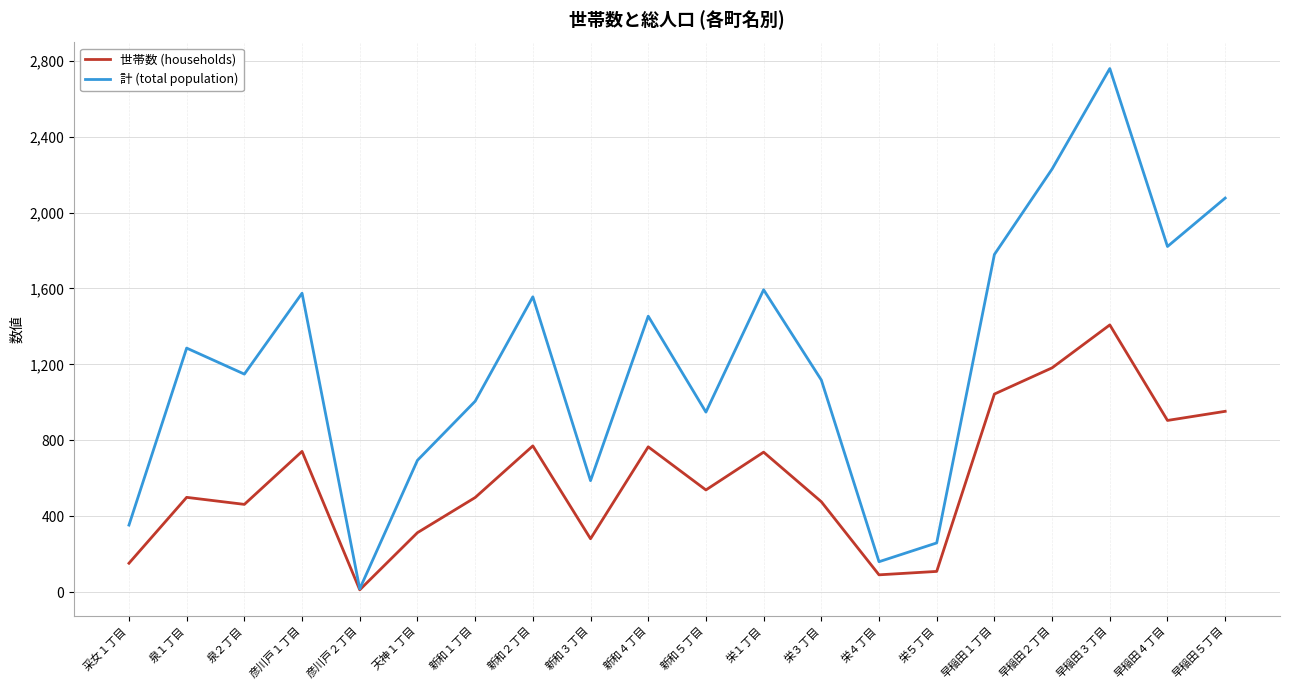

How many interior local valleys does the 計 (total population) series have?

6